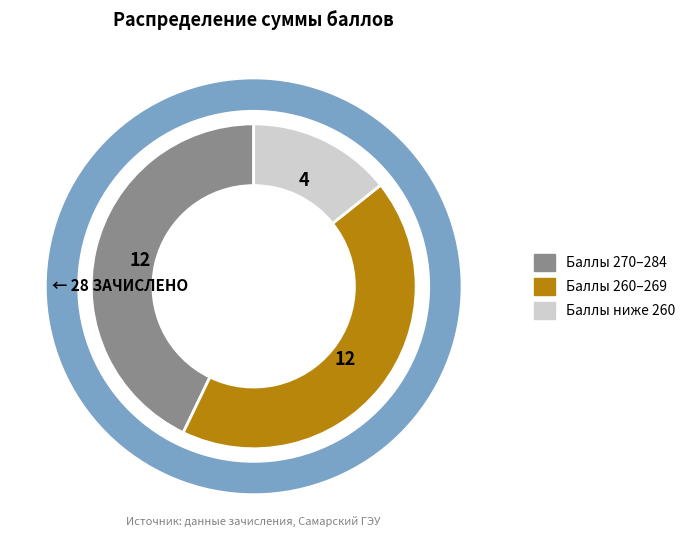

Does any single category account for the majority?

No